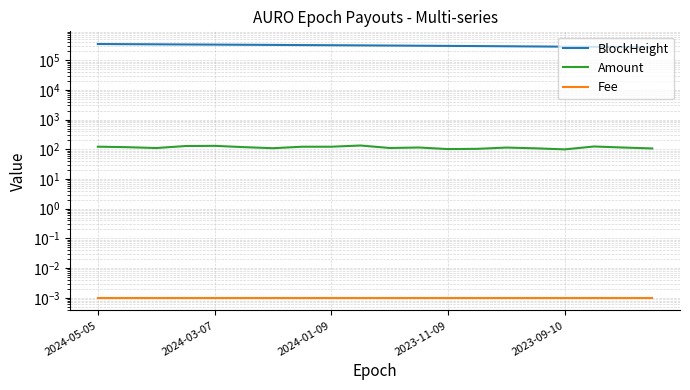

What is the difference between the maximum and minimum values in the Amount series?

34.8